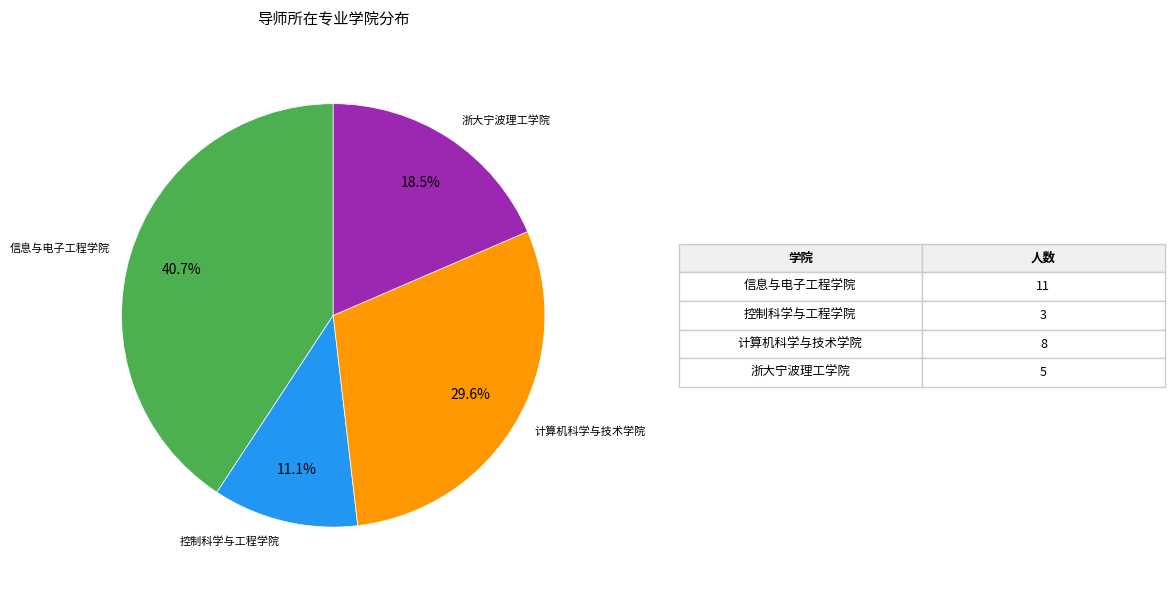

Is there a majority slice in this chart?

No